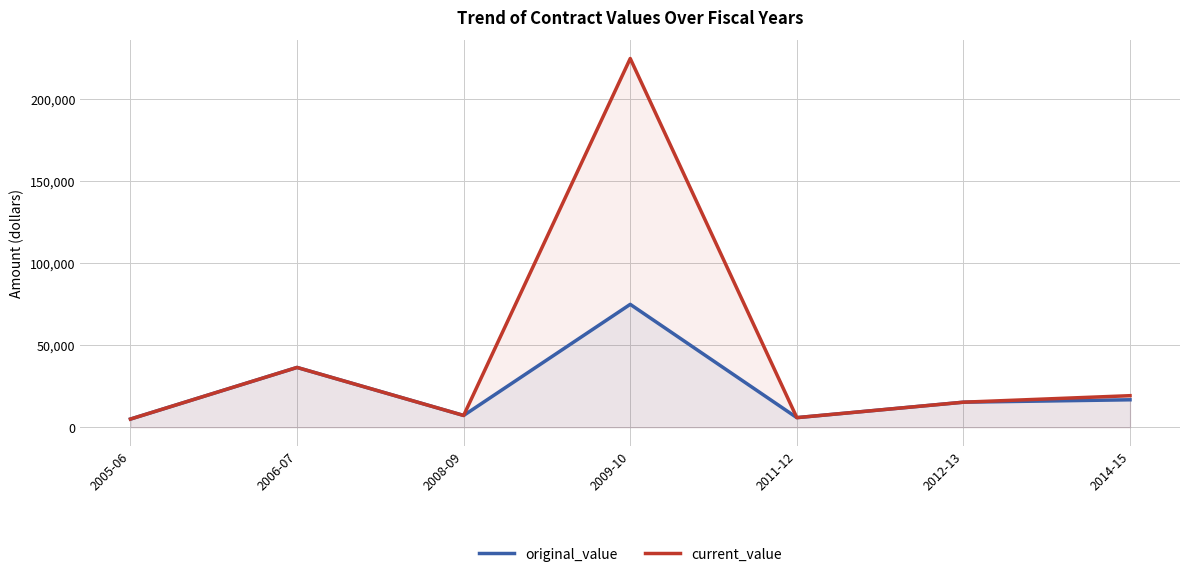

What is the smallest value displayed?

5000